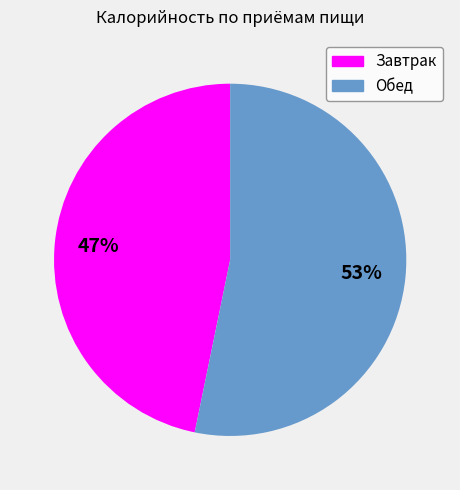

To the nearest percent, what is the difference between the largest and smallest slice percentages?

6%